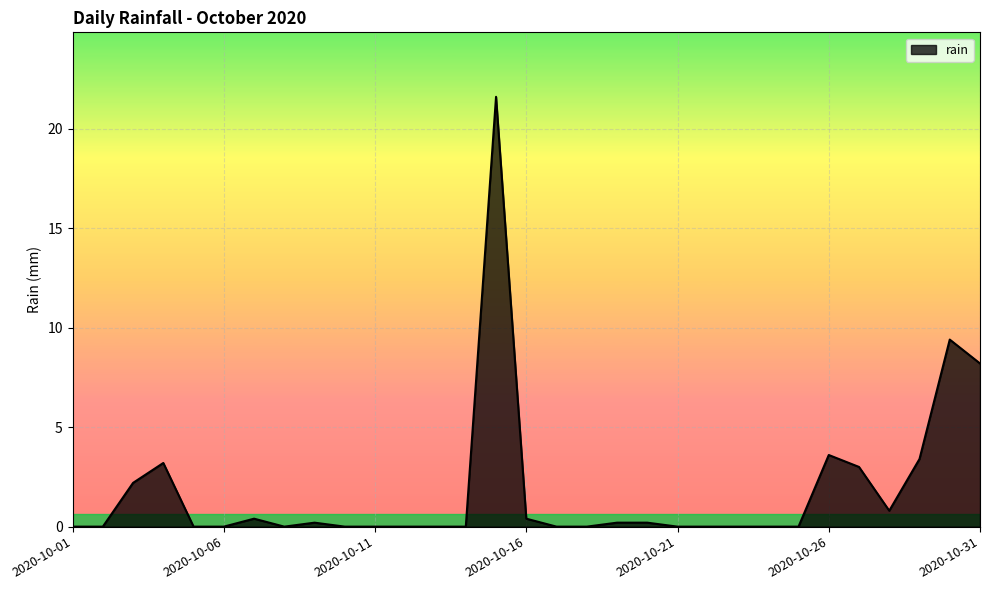

What is the maximum value shown in the chart?

21.6